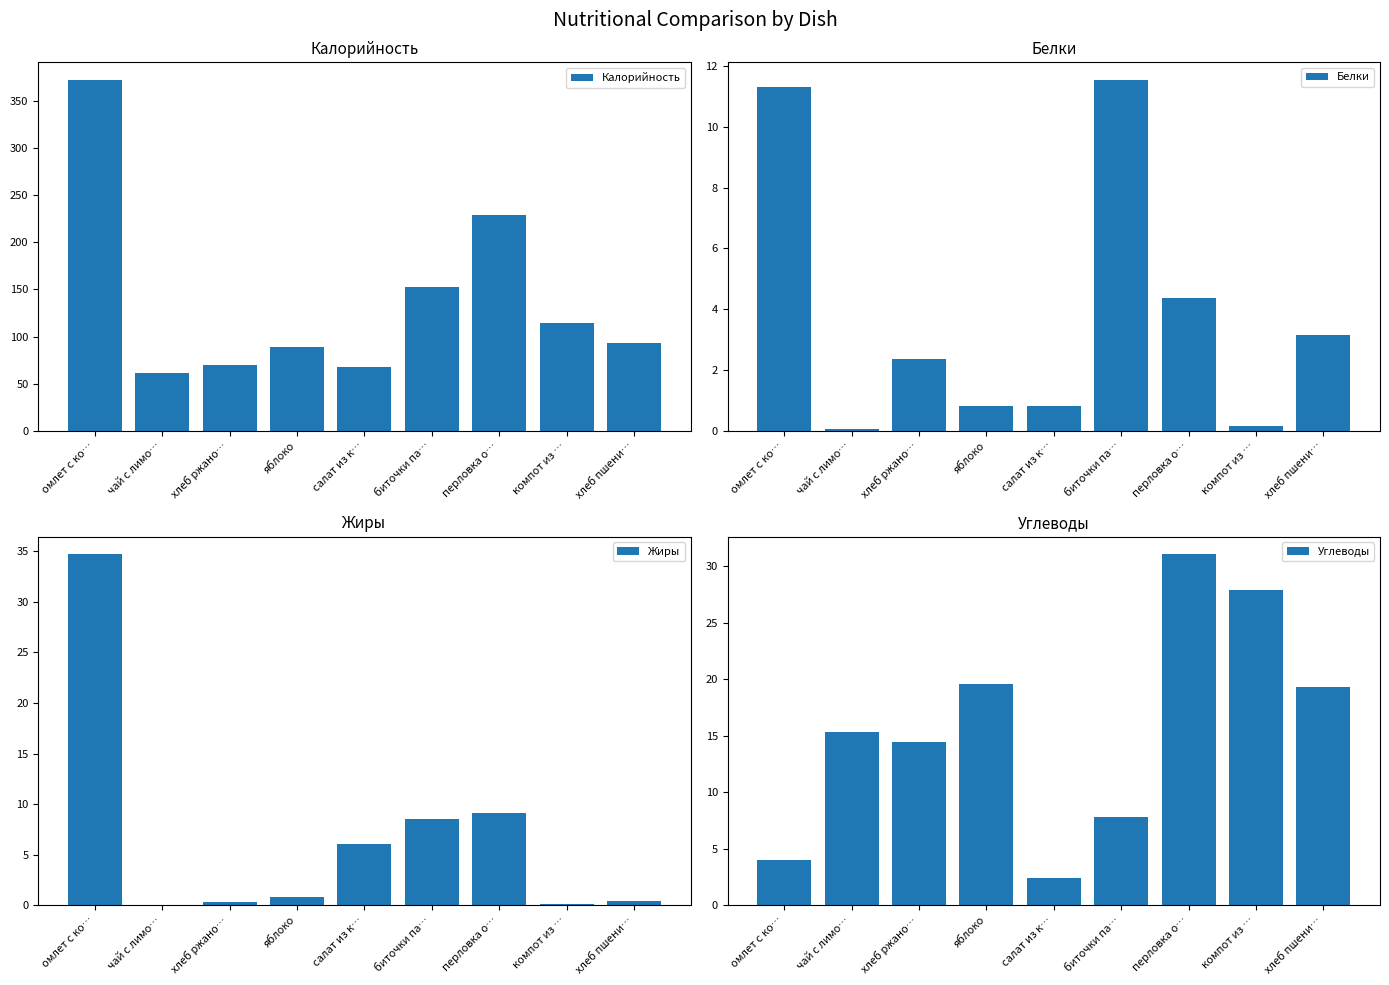

Does the chart contain any negative values?

No